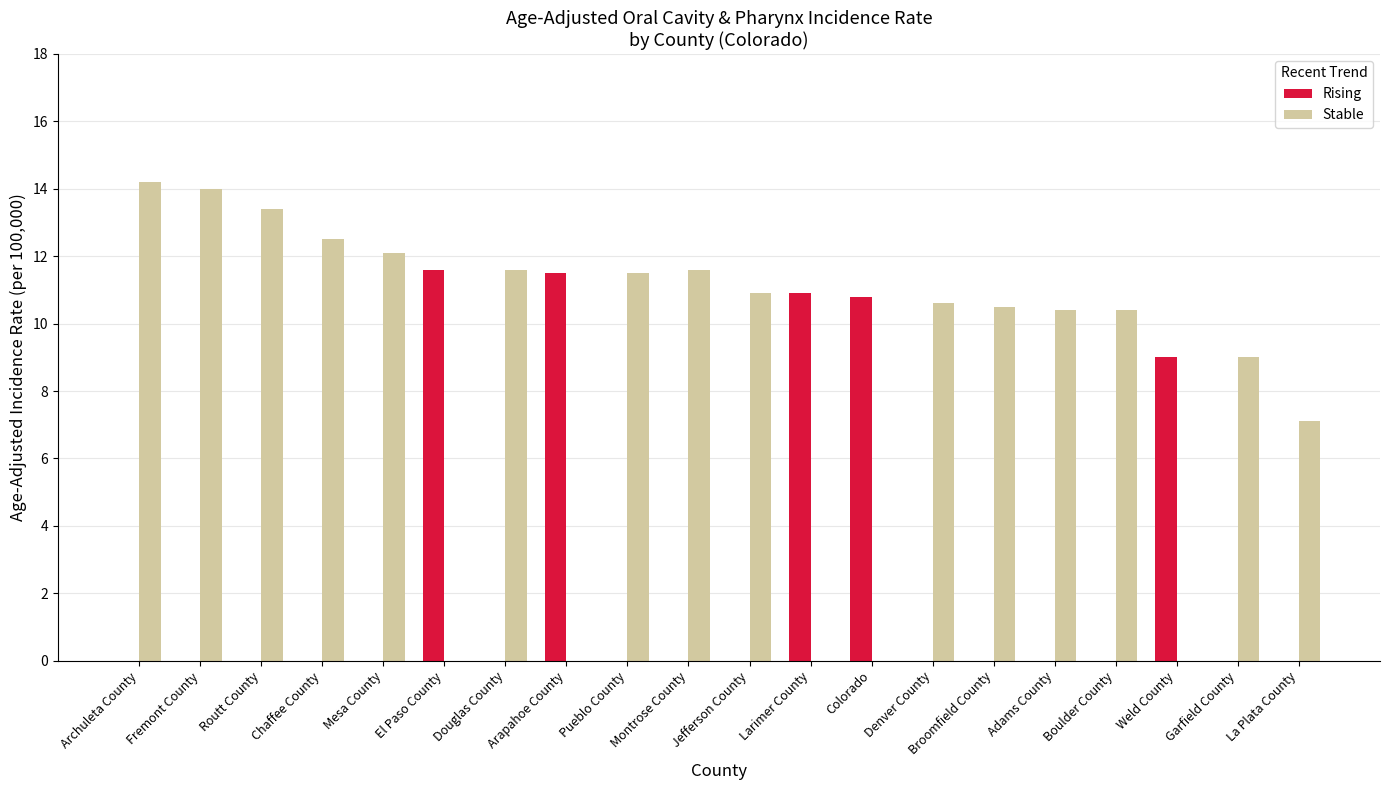

The Stable series shows 6.9 at Colorado. True or false?

False